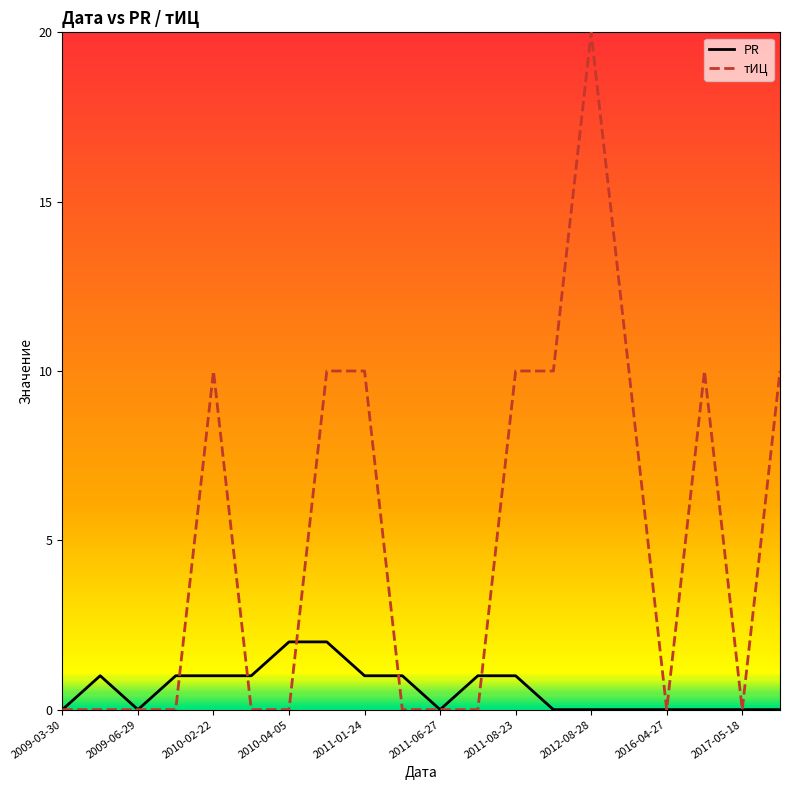

What is the sum of all PR values?

12